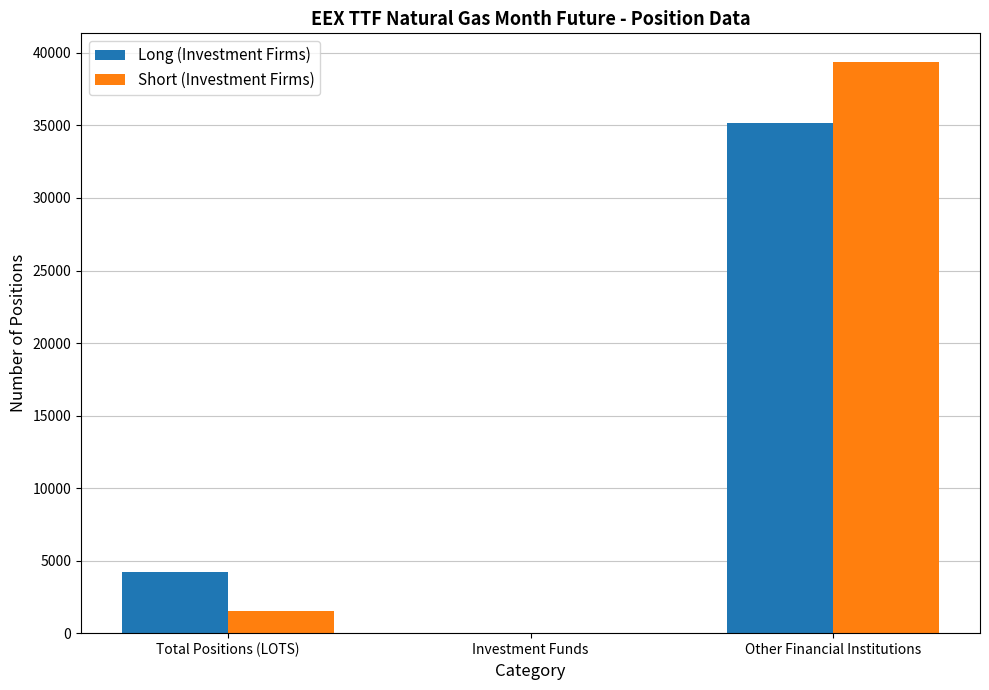

What is the difference between the Long (Investment Firms) values at Total Positions (LOTS) and Investment Funds?

4233.0